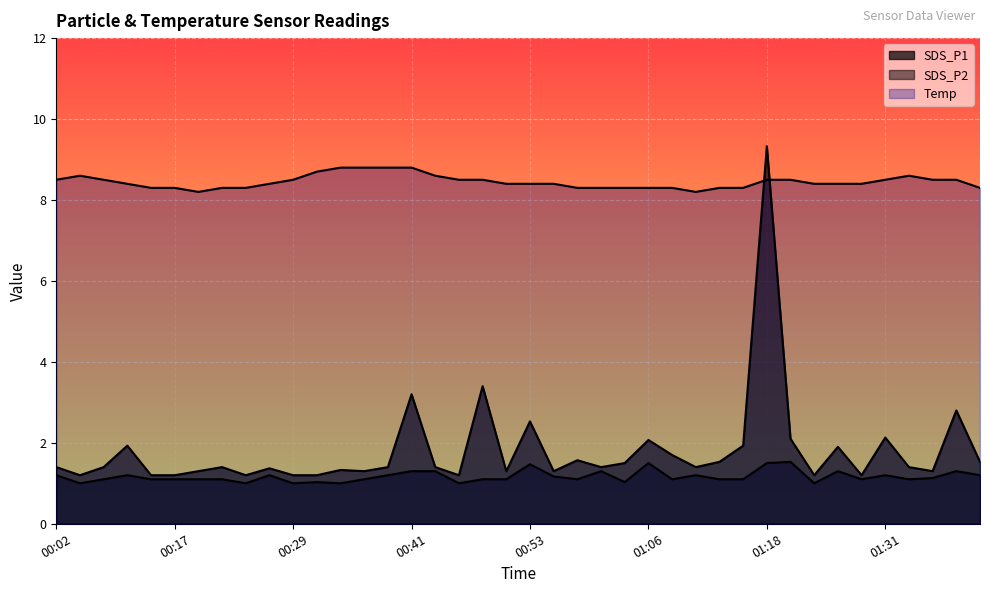

What is the maximum value shown in the chart?

9.3